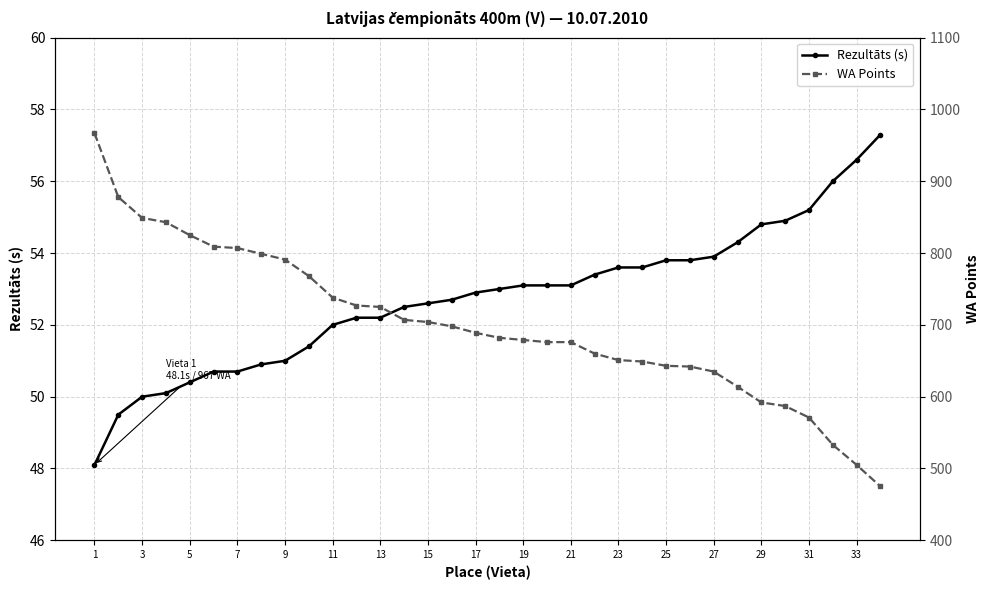

What is the value of the WA Points point at the 3rd from the left?

849.0